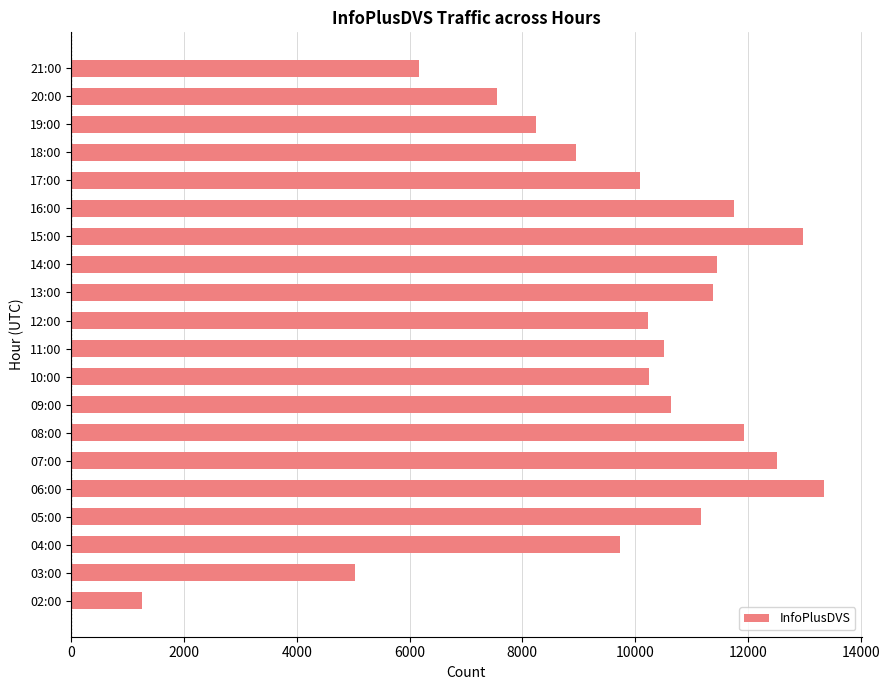

Read the value at 06:00.

13351